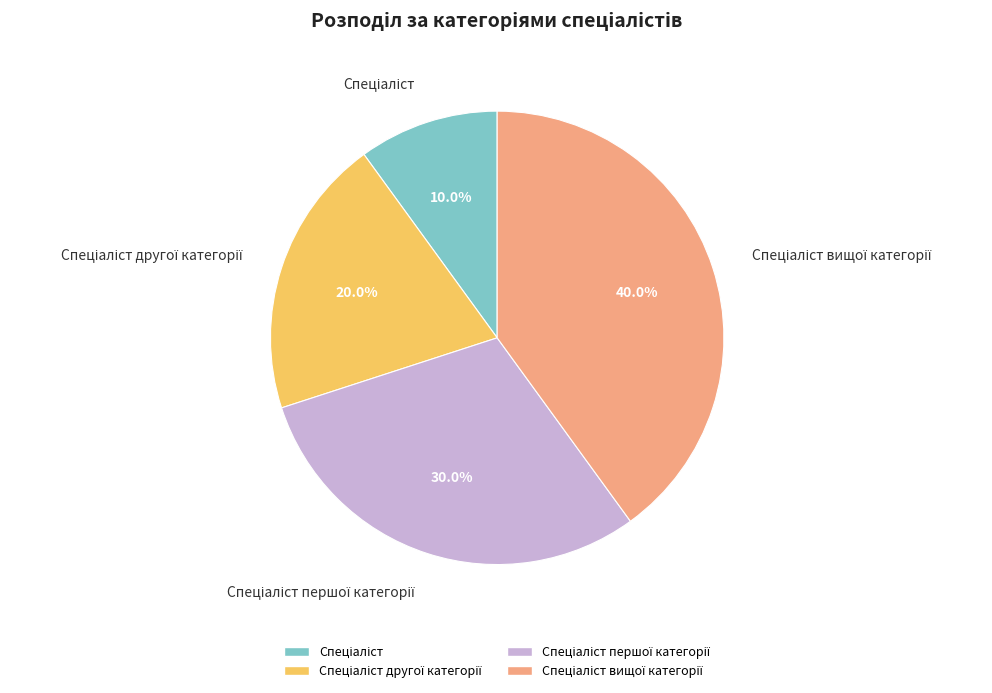

Is there any slice that represents more than half of the pie?

No